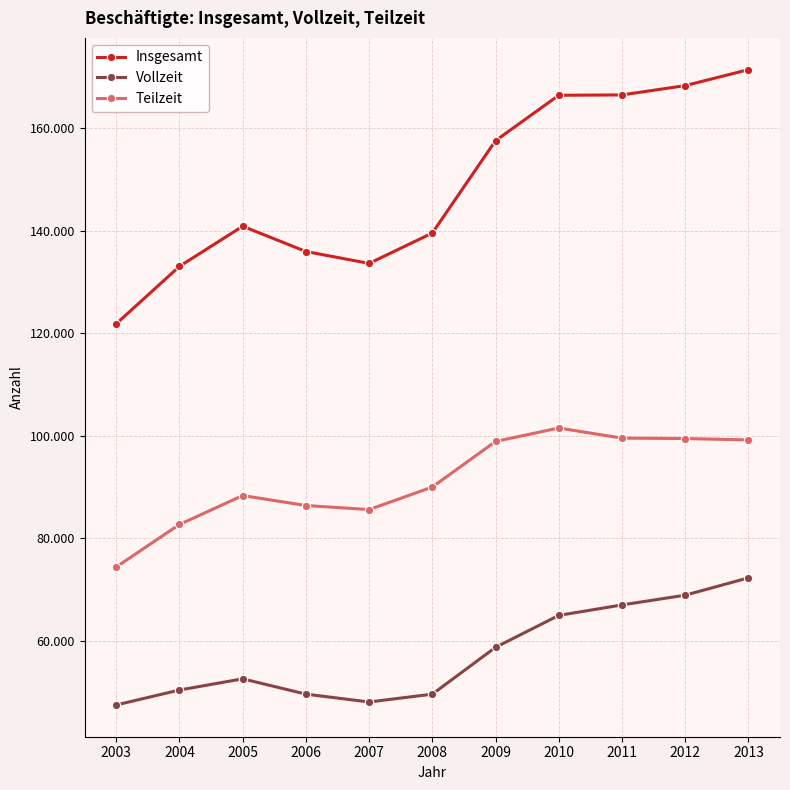

What are all the series names shown in the legend?

Insgesamt, Vollzeit, Teilzeit